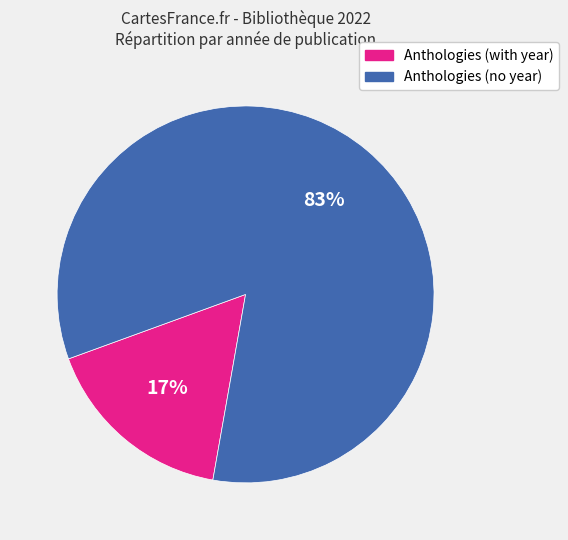

Is there a majority slice in this chart?

Yes